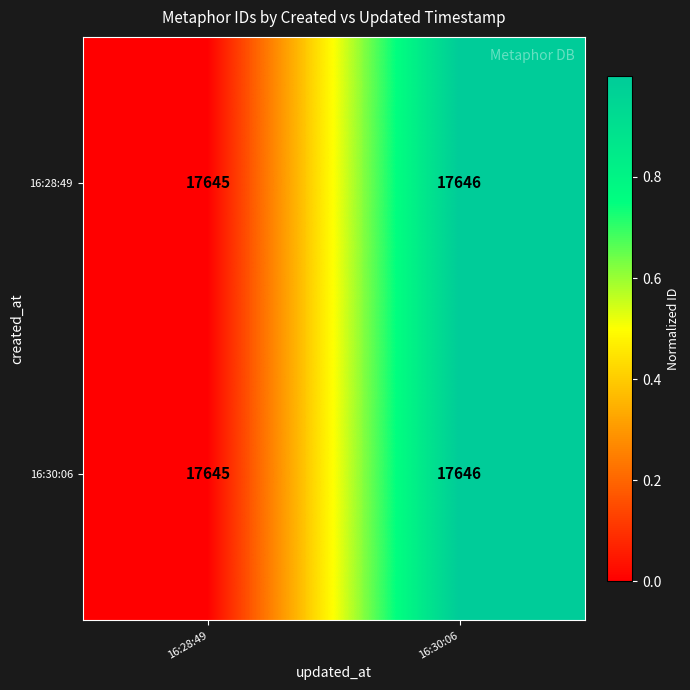

True or false: 16:28:49 has a value of 17646 at 16:30:06.

True